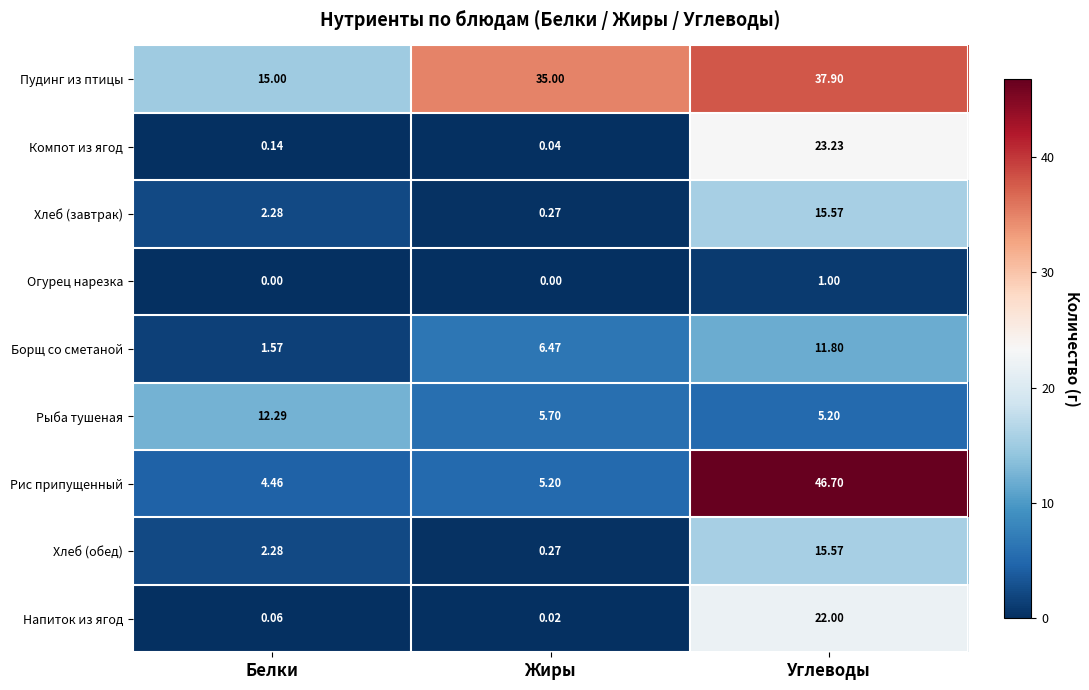

Rank the categories by Борщ со сметаной value from highest to lowest.

Углеводы, Жиры, Белки